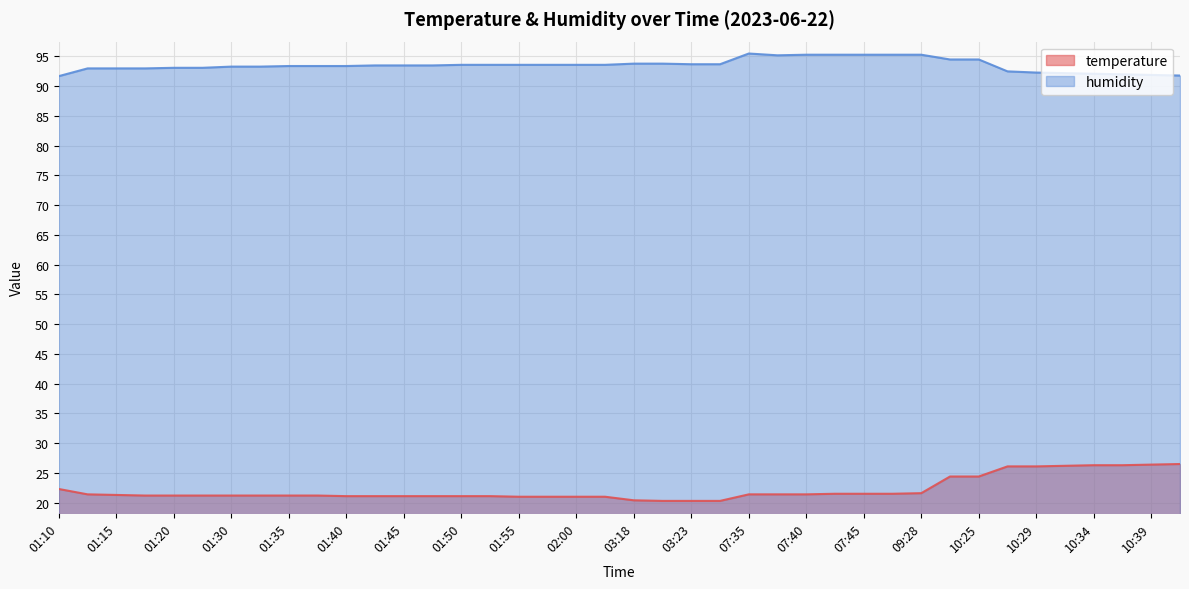

True or false: temperature has more than 1 interior local peaks.

False